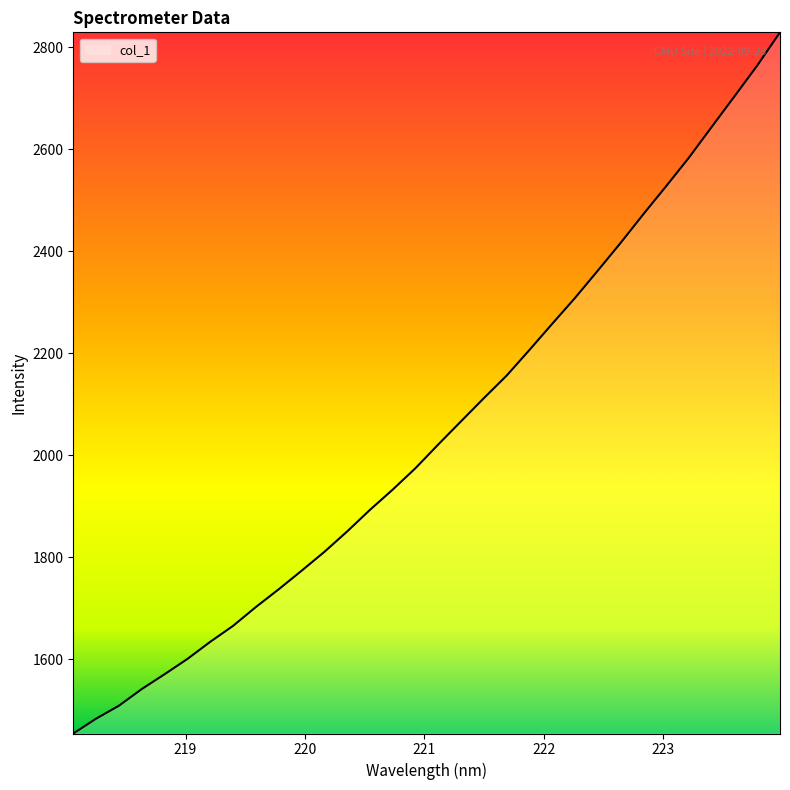

What is the smallest value displayed?

1454.5